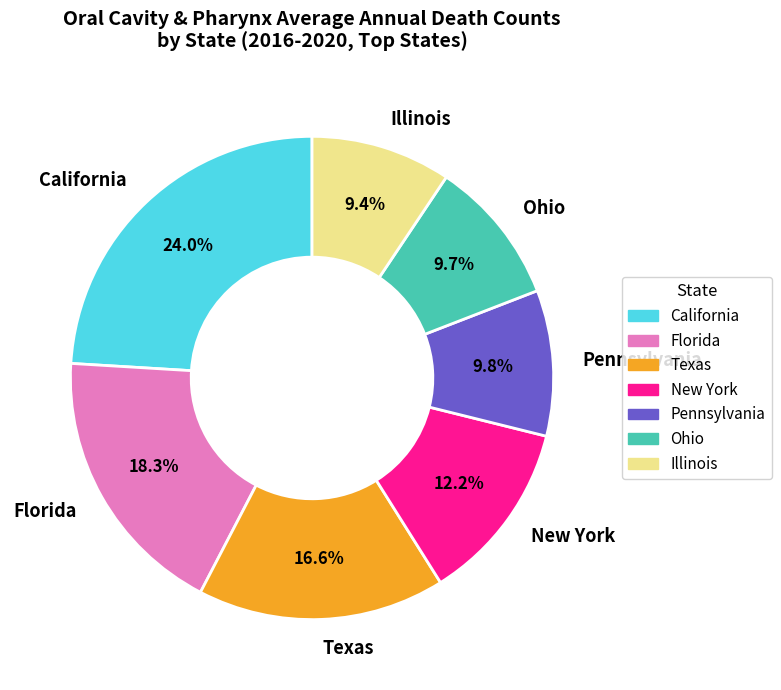

Approximately how many times larger is the value at Ohio compared to Pennsylvania?

1.0